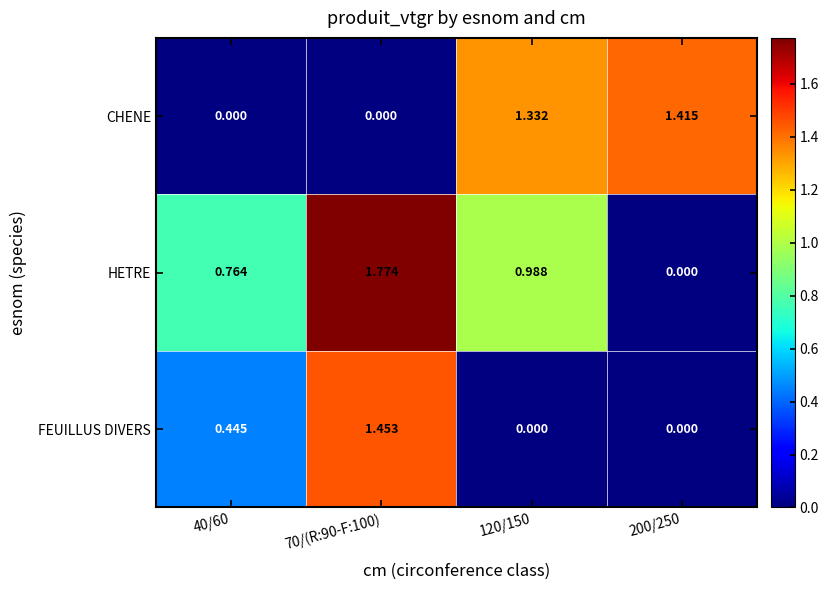

List the series in order of their peak value, lowest first.

CHENE, FEUILLUS DIVERS, HETRE